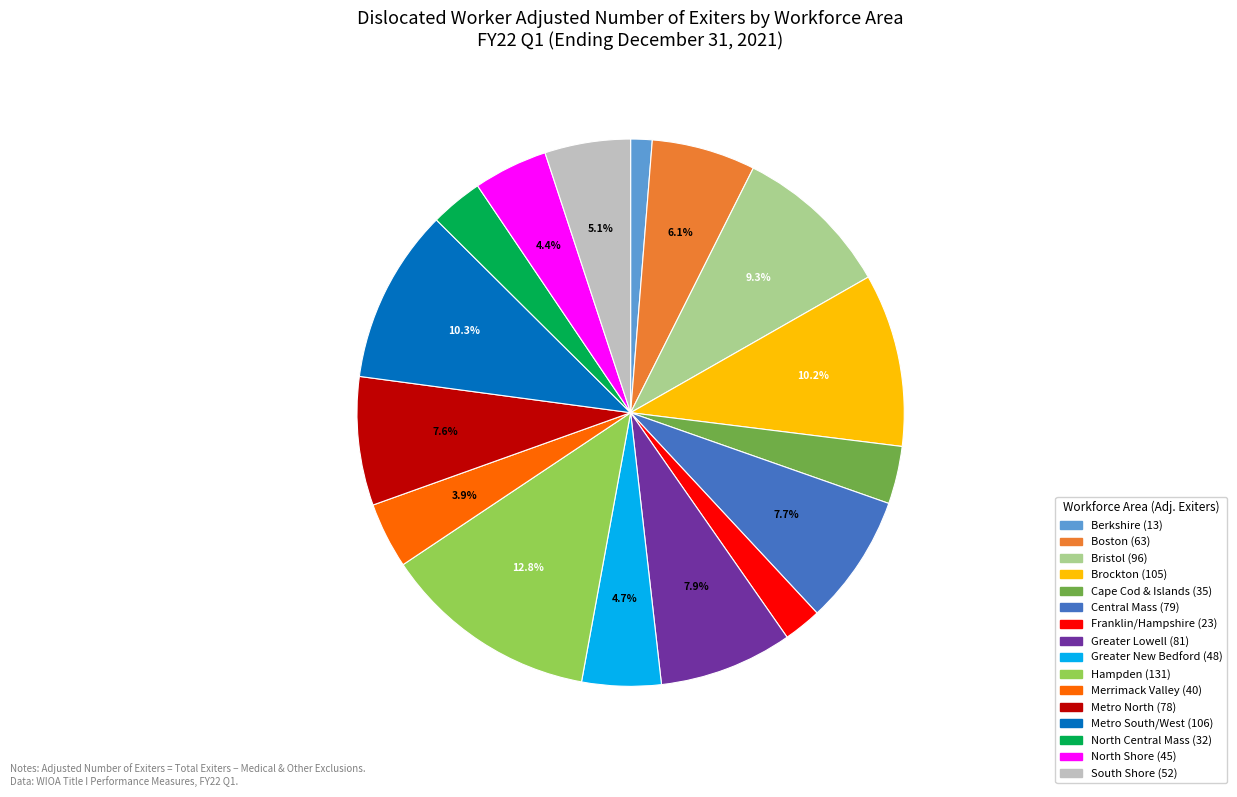

To the nearest percent, what is the difference between the Greater New Bedford and Hampden slice percentages?

8%